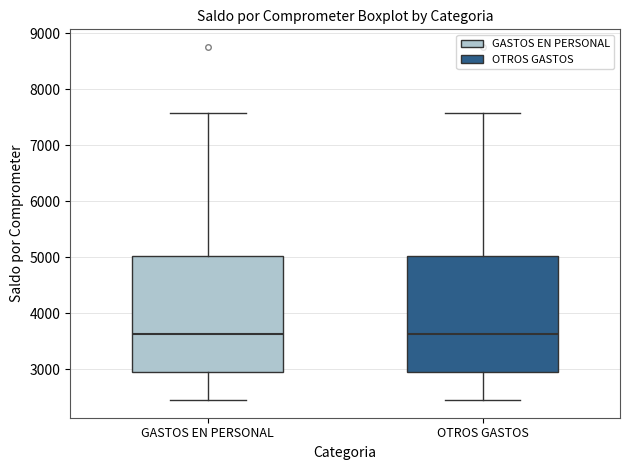

Reading left to right, transcribe this box plot: for each box, give where its median line is, the range the box spans, and where its two whiskers end, as read against the y-axis. The values are not printed on the chart, so give them approximately, as read against the axis.

GASTOS EN PERSONAL: median 3600, box 3000 to 5000, whiskers 2500 to 7600
OTROS GASTOS: median 3600, box 3000 to 5000, whiskers 2500 to 7600